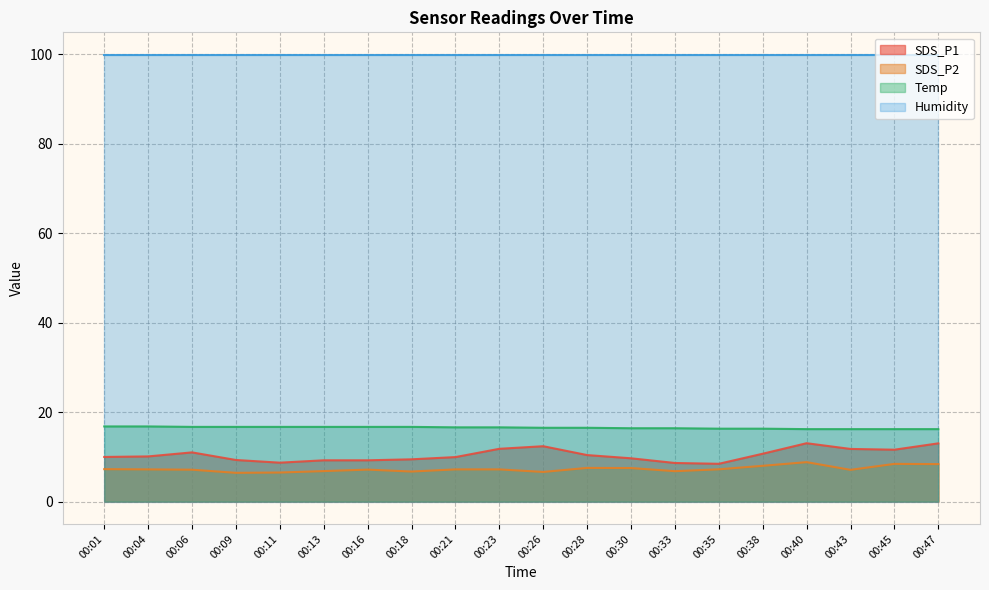

Which has a higher value, 00:13 or 00:30?

00:30